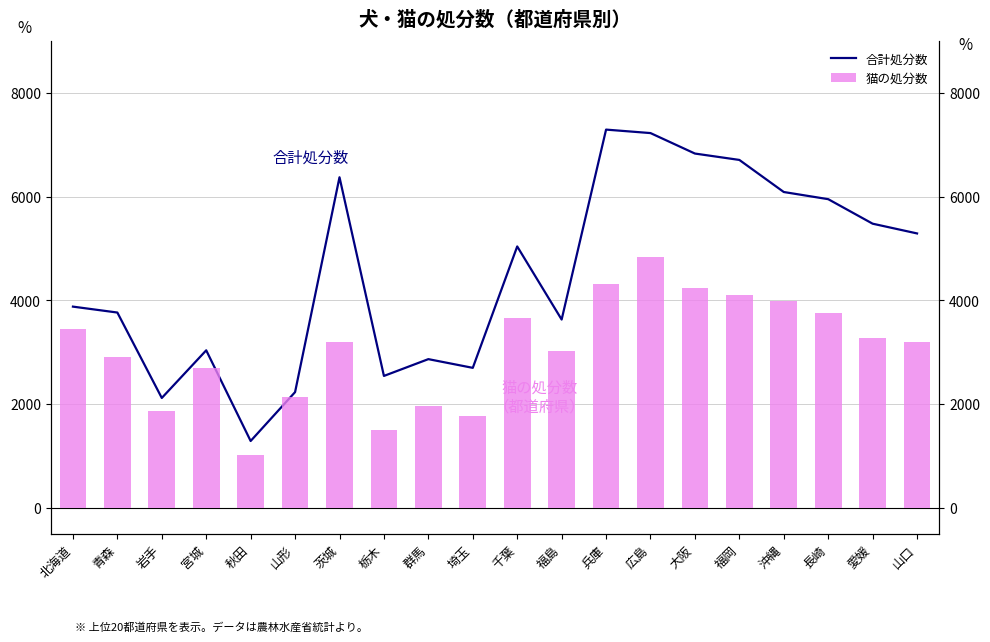

What is the maximum value shown in the chart?

7293